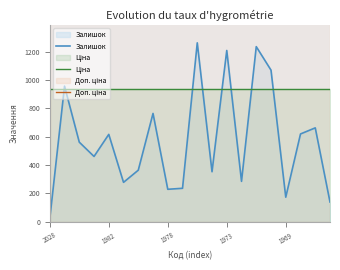

Which has a higher value, 18 or 1973?

18